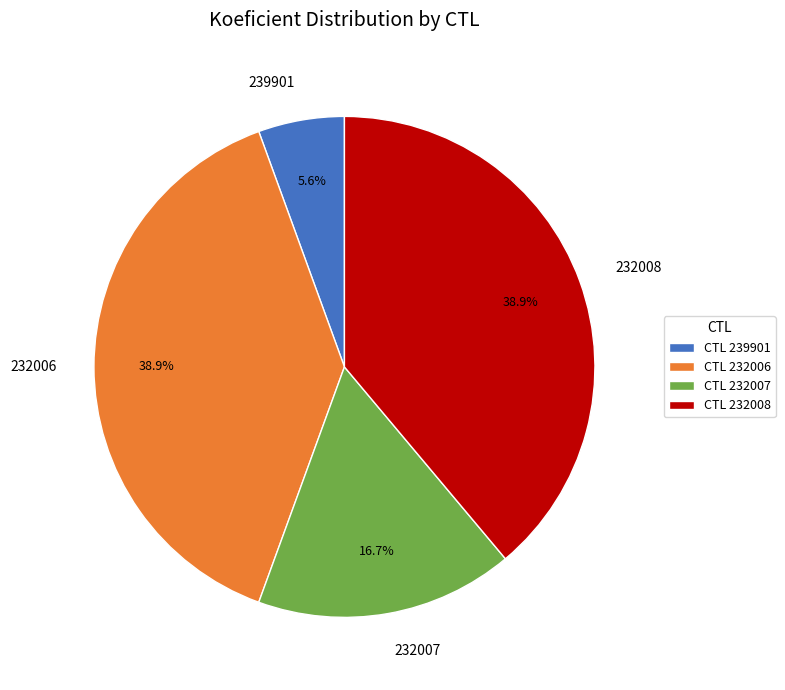

Which slice is the smallest?

239901